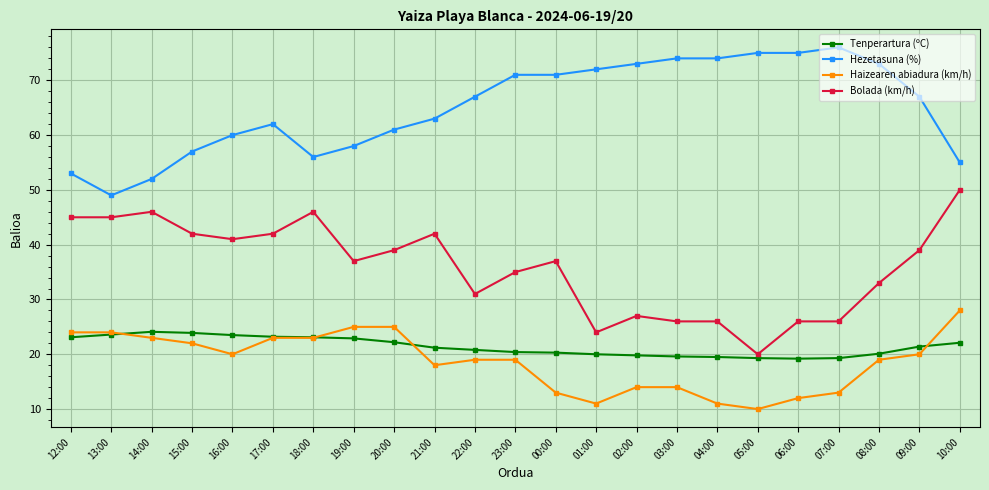

What is the sum of all Hezetasuna (%) values?

1494.0